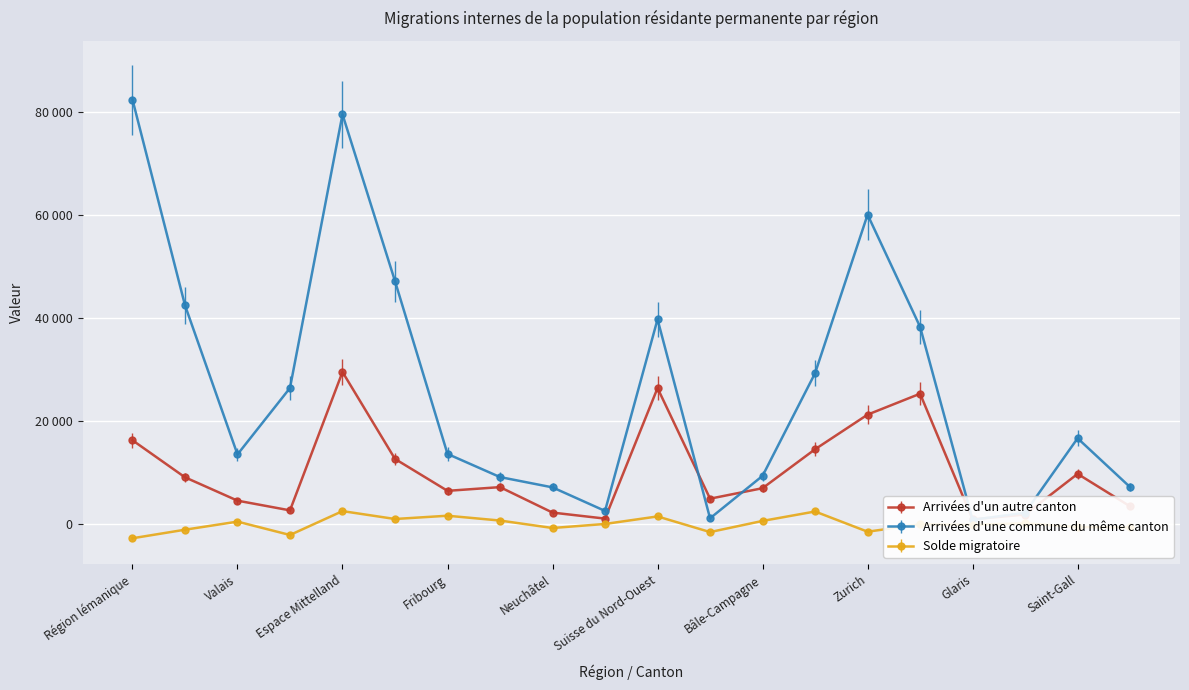

What position from the left is Région lémanique?

1